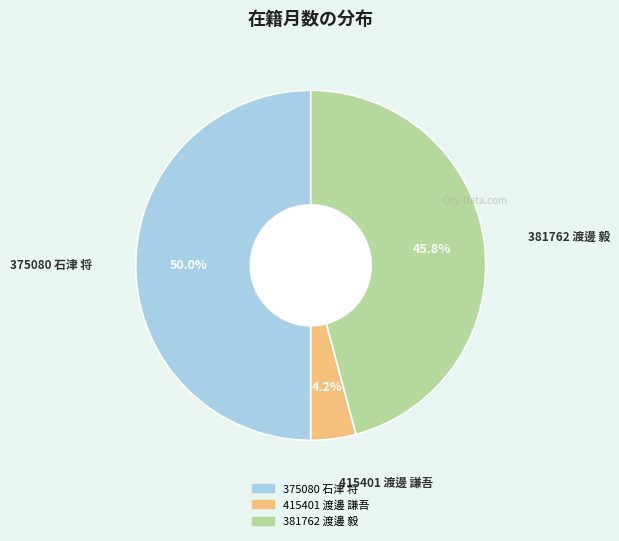

What percentage is the 415401 渡邊 謙吾 slice, to the nearest percent?

4%